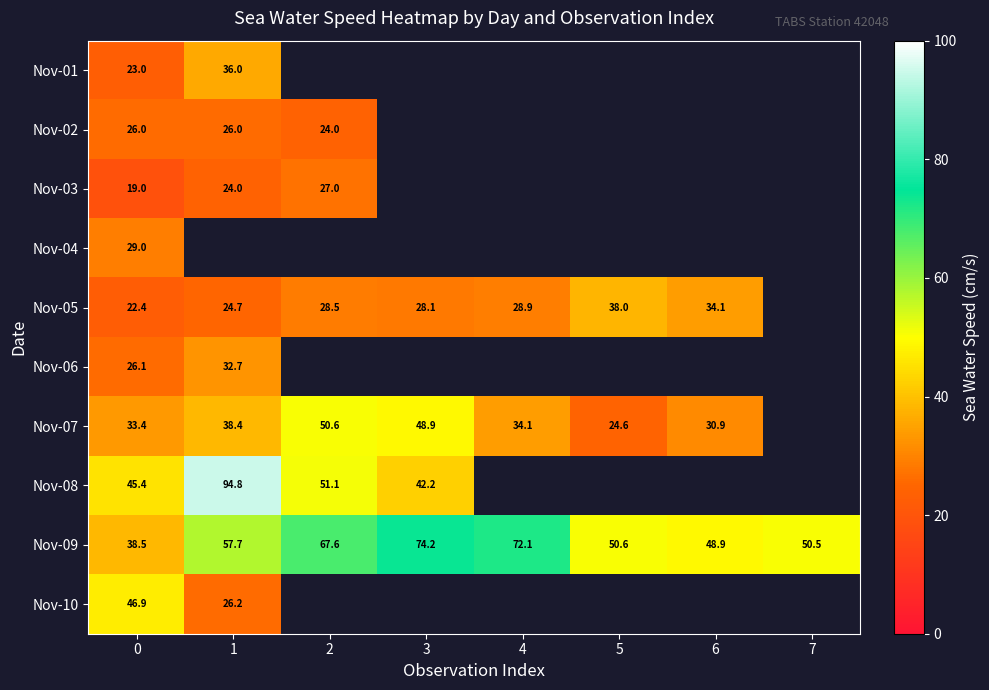

Which label corresponds to the largest value in the chart?

1